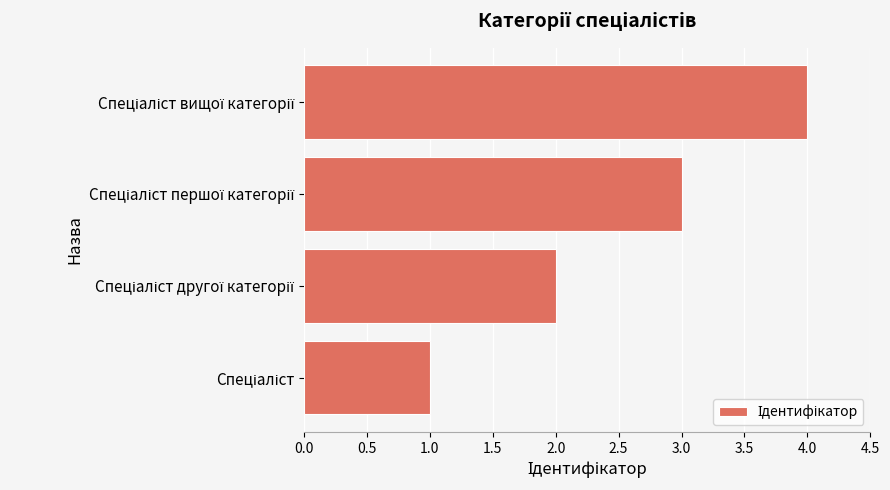

How many data points are less than 3?

2